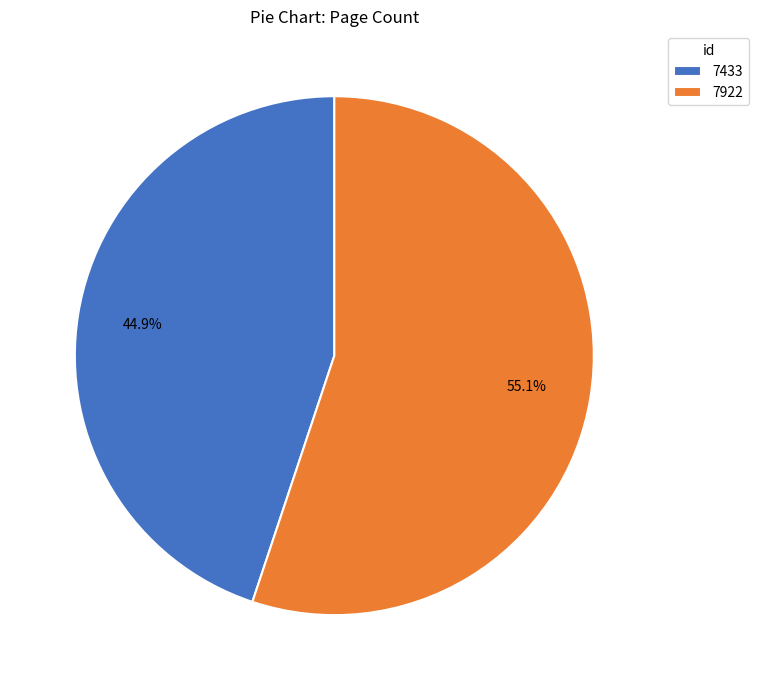

What percentage is the 7433 slice, to the nearest percent?

45%